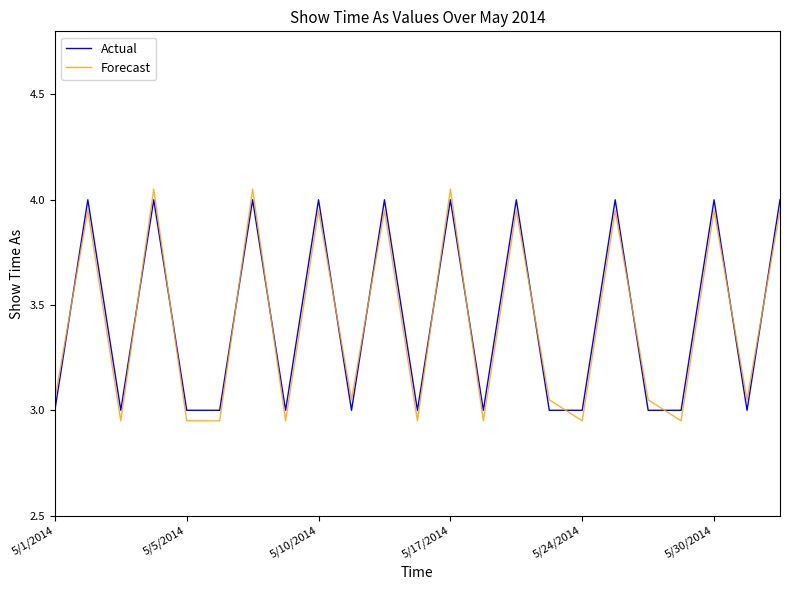

Which series has the widest spread of values?

Forecast